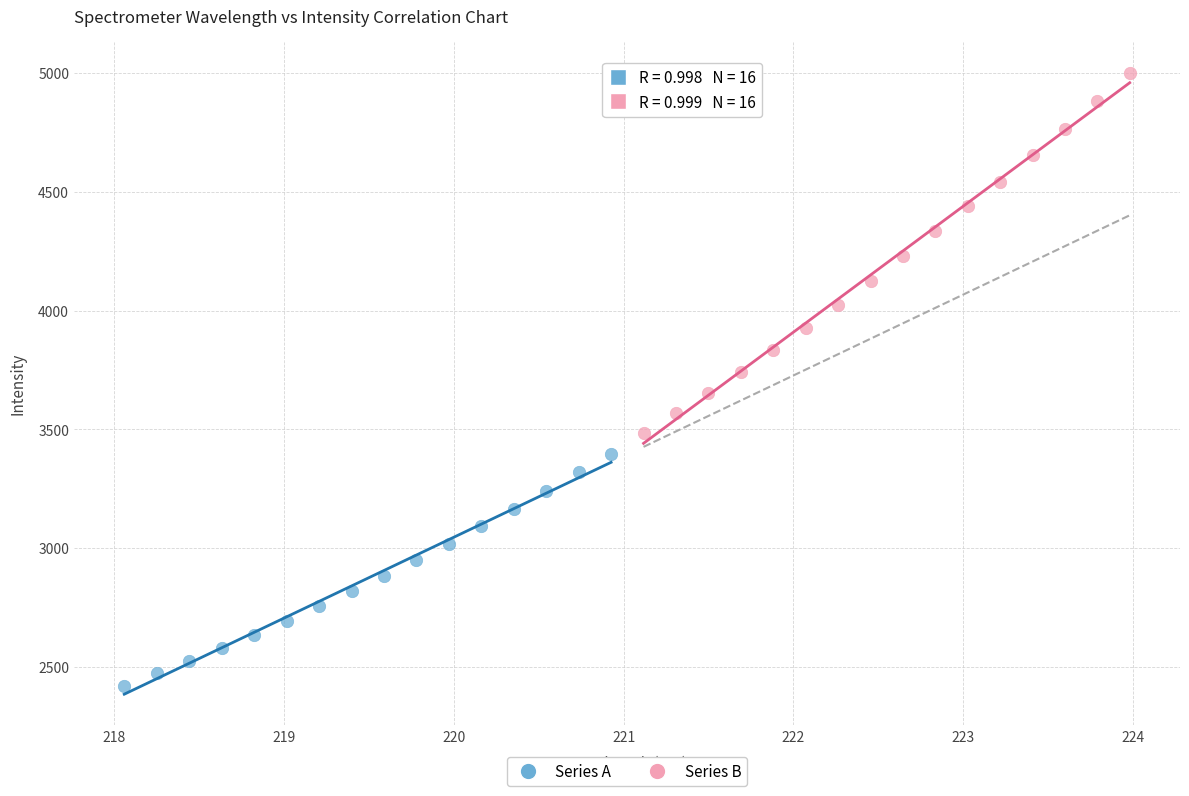

Which series reaches the minimum Y coordinate?

Series A